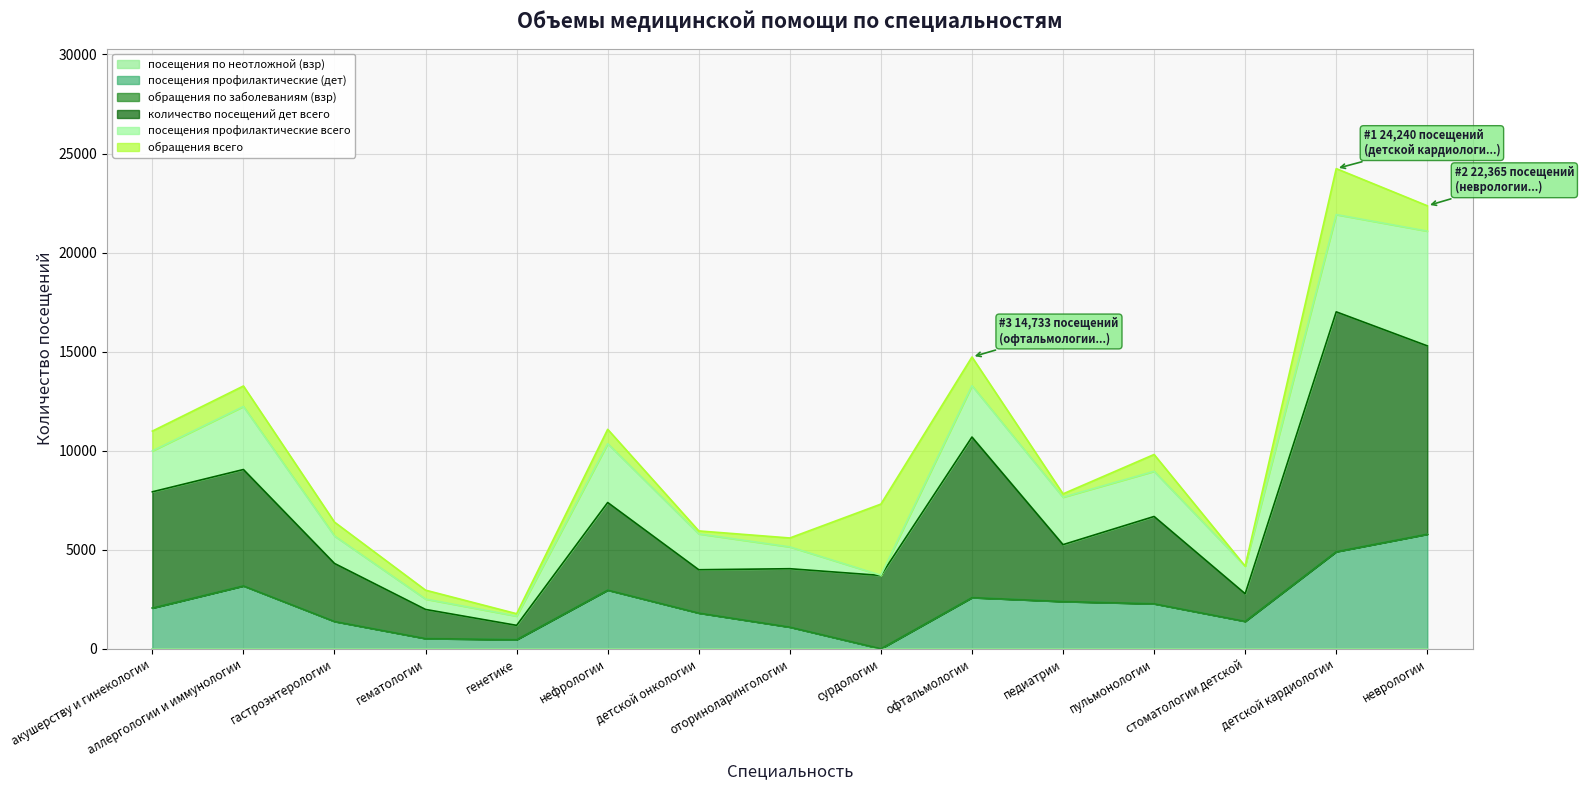

At which label does посещения профилактические (дет) first exceed 2064?

аллергологии и иммунологии